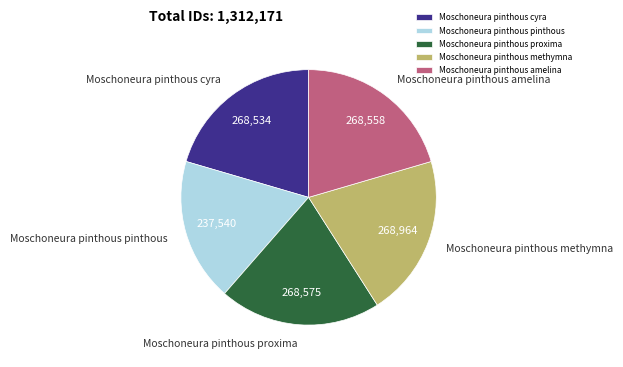

What is the ratio of the value at Moschoneura pinthous cyra to the value at Moschoneura pinthous proxima?

1.0